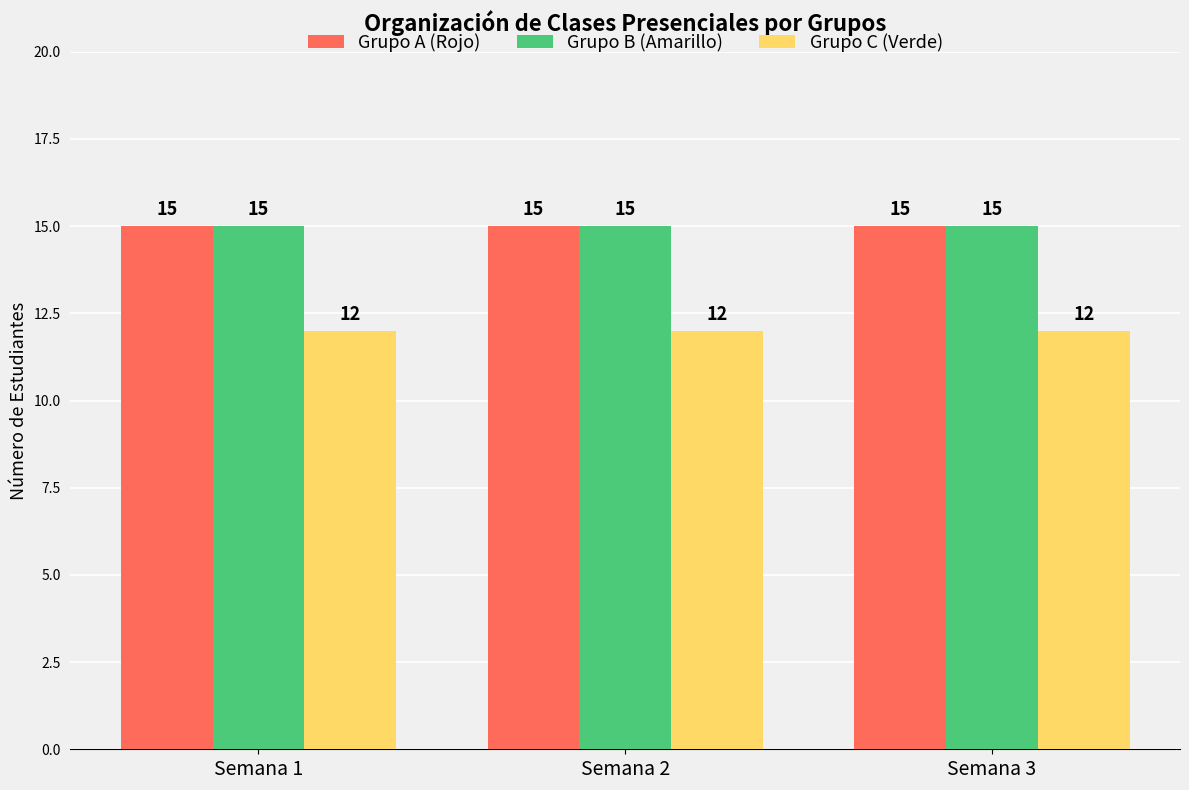

Count the number of data series in this chart.

3